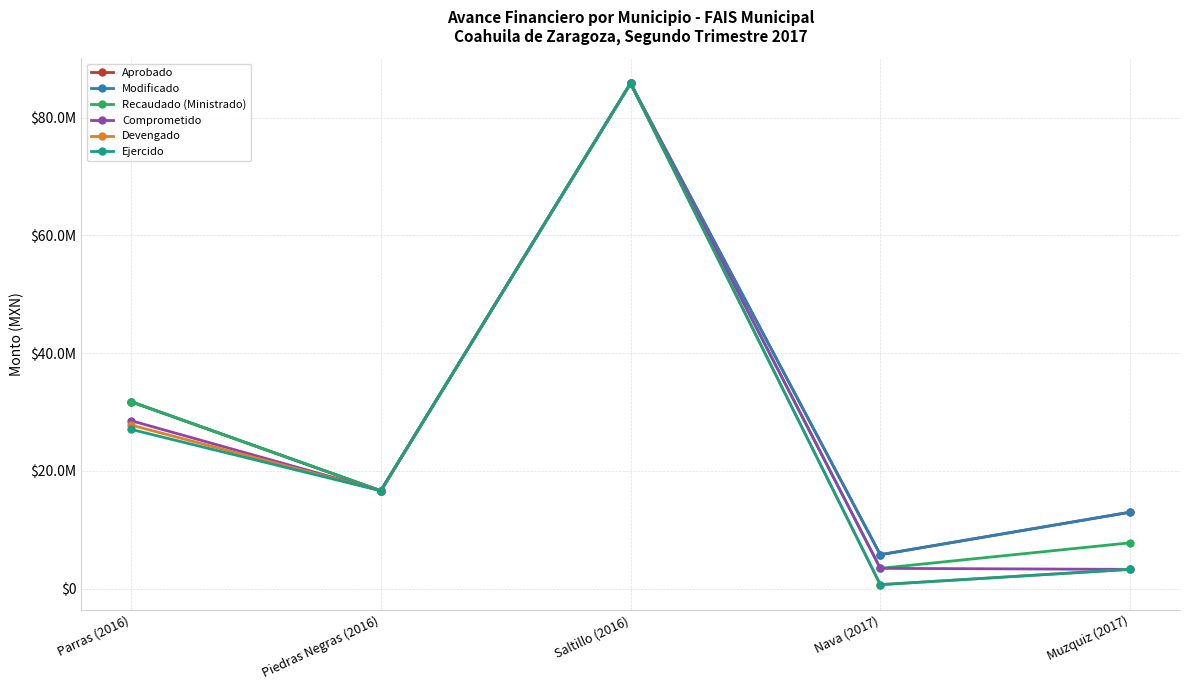

Is this an area chart (filled region under the line)?

No